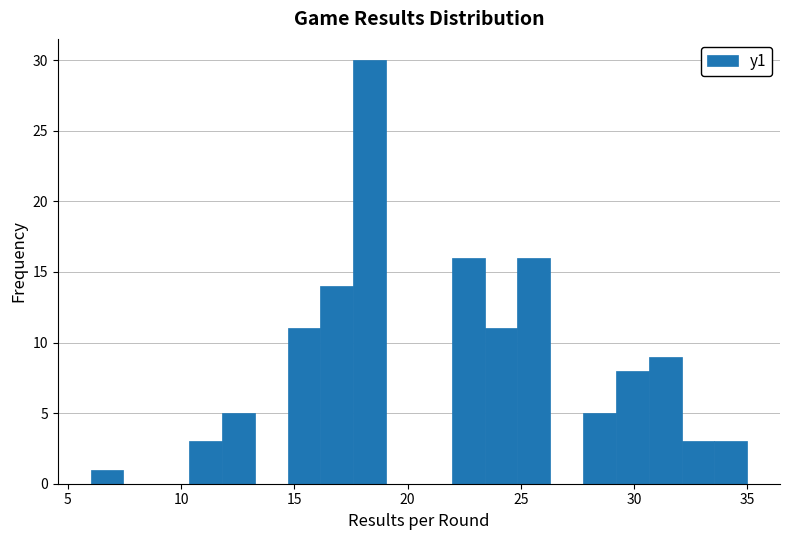

Read against the x-axis, roughly where is the centre of the tallest bar?

18.5